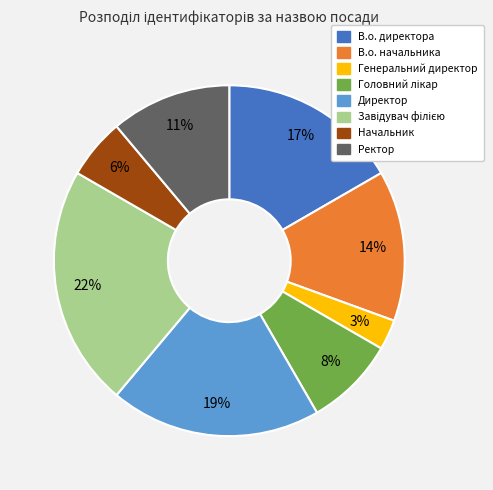

Is there a majority slice in this chart?

No